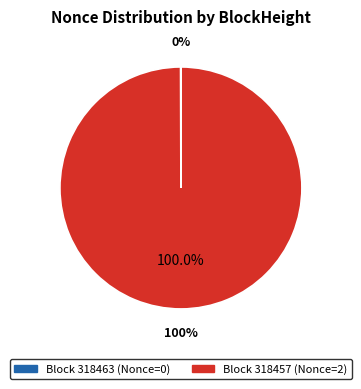

How much of the chart is everything except 318463?

100.0%